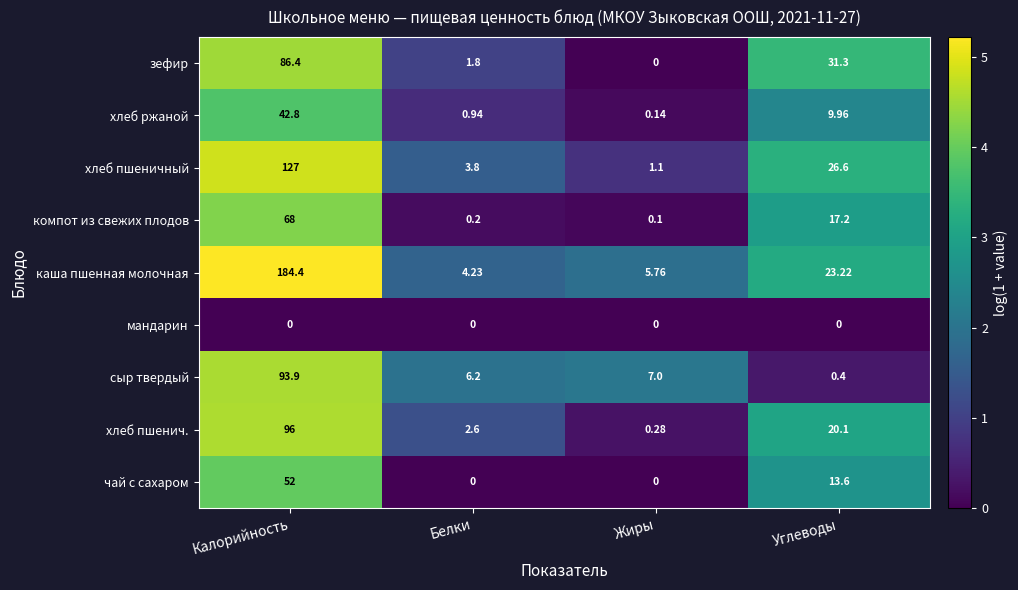

At Калорийность, list the series in order from smallest to largest.

мандарин, хлеб ржаной, чай с сахаром, компот из свежих плодов, зефир, сыр твердый, хлеб пшенич., хлеб пшеничный, каша пшенная молочная